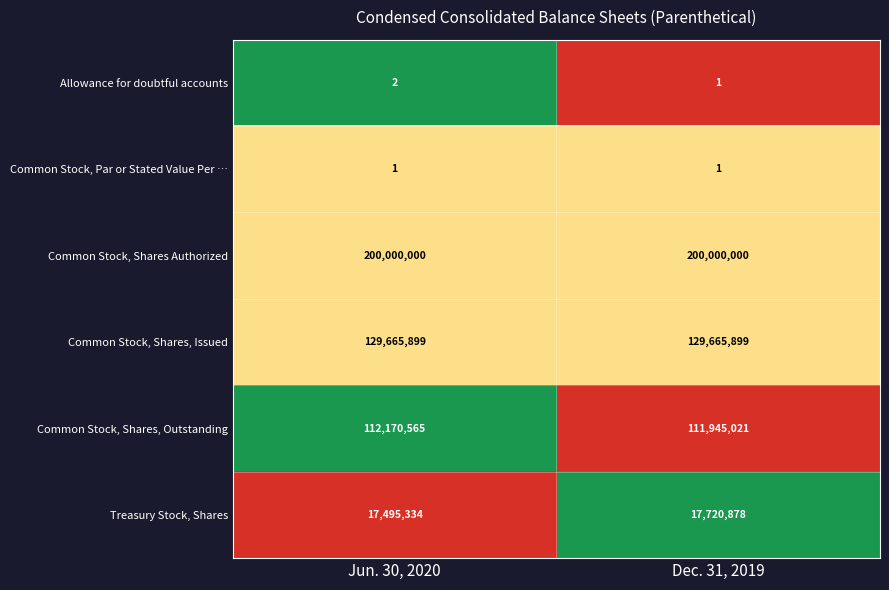

What is the difference between the highest and lowest values at Dec. 31, 2019?

199999999